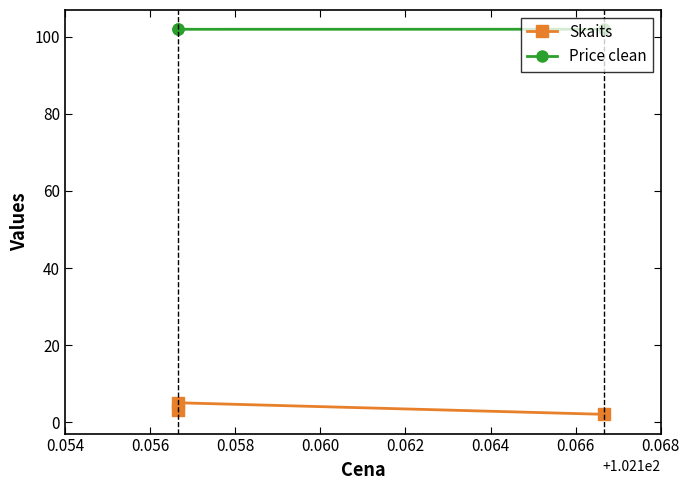

The value of Price clean at 0.054 is 102.0. True or false?

True